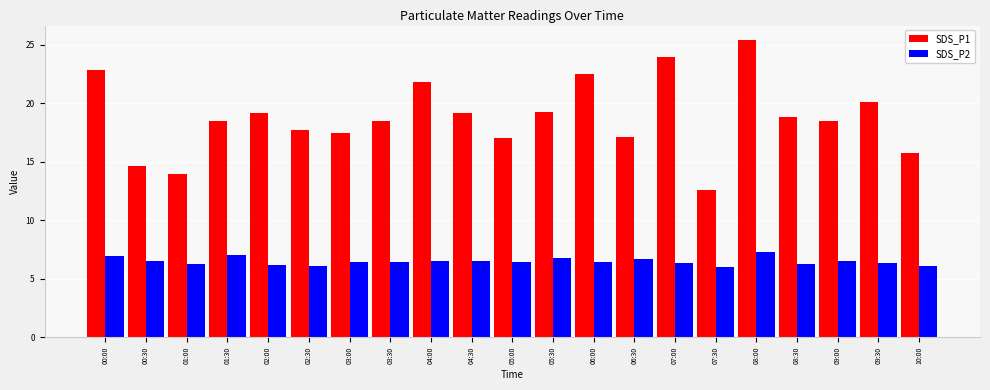

What is the label of the 3rd bar from the right?

09:00